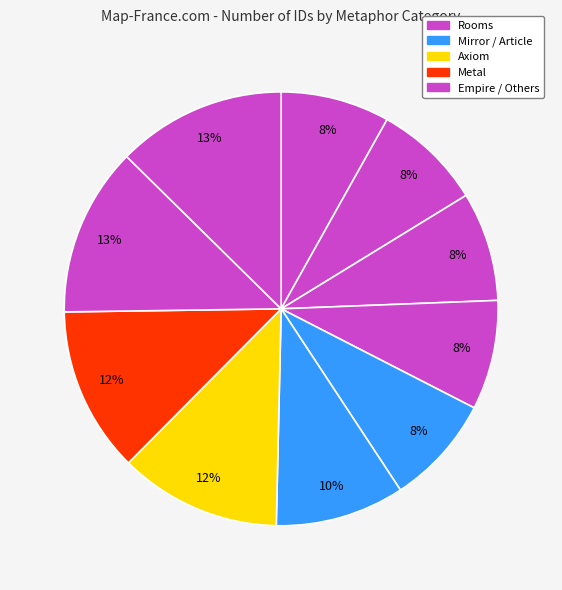

How many segments does this pie chart have?

10